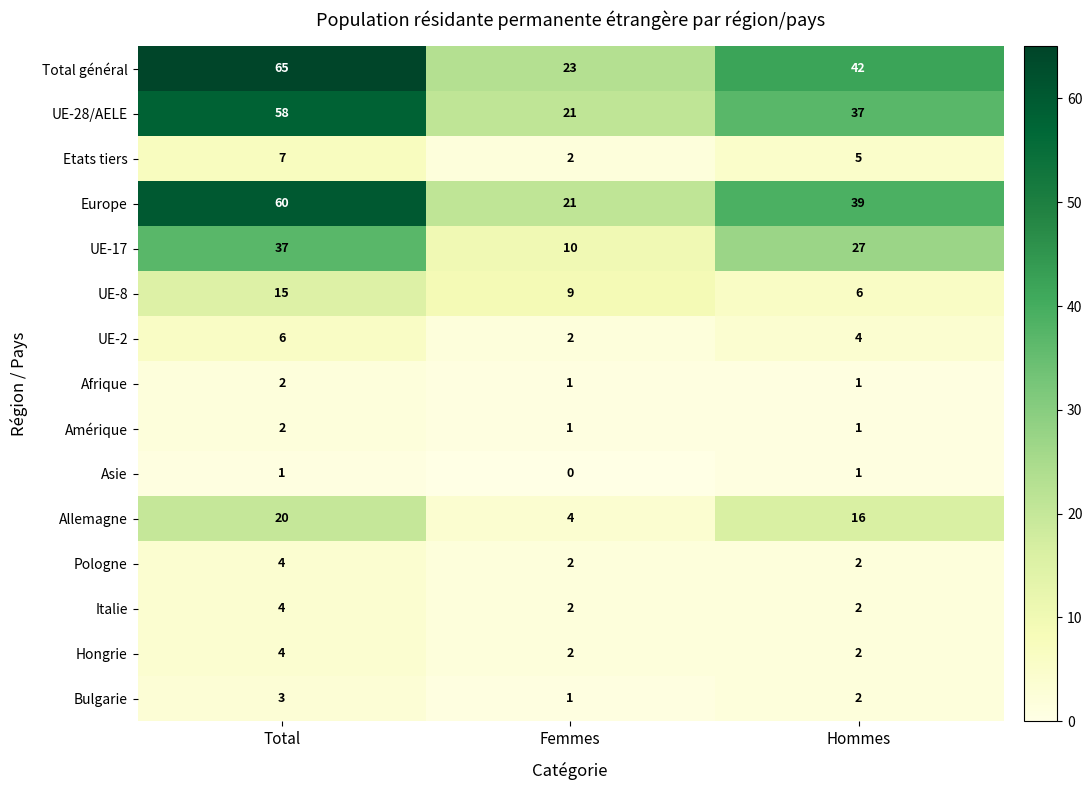

Rank the categories by Allemagne value from highest to lowest.

Total, Hommes, Femmes